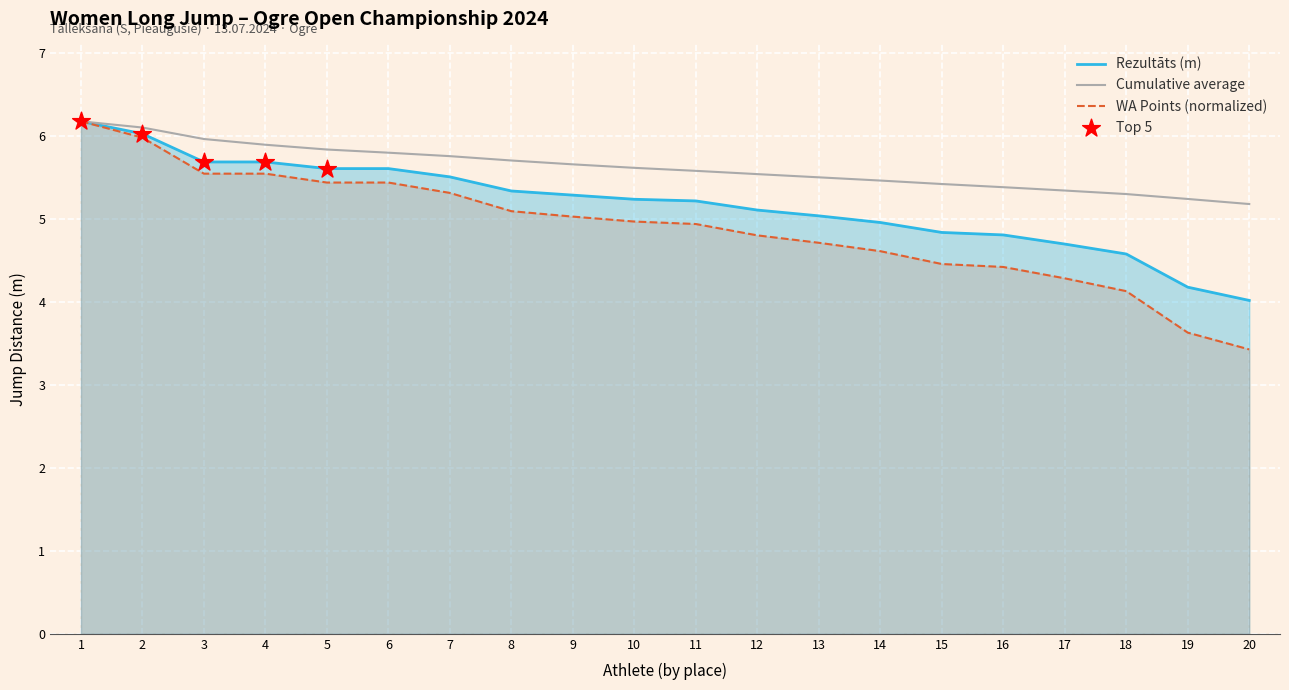

At which category is the sum across all series the highest?

1